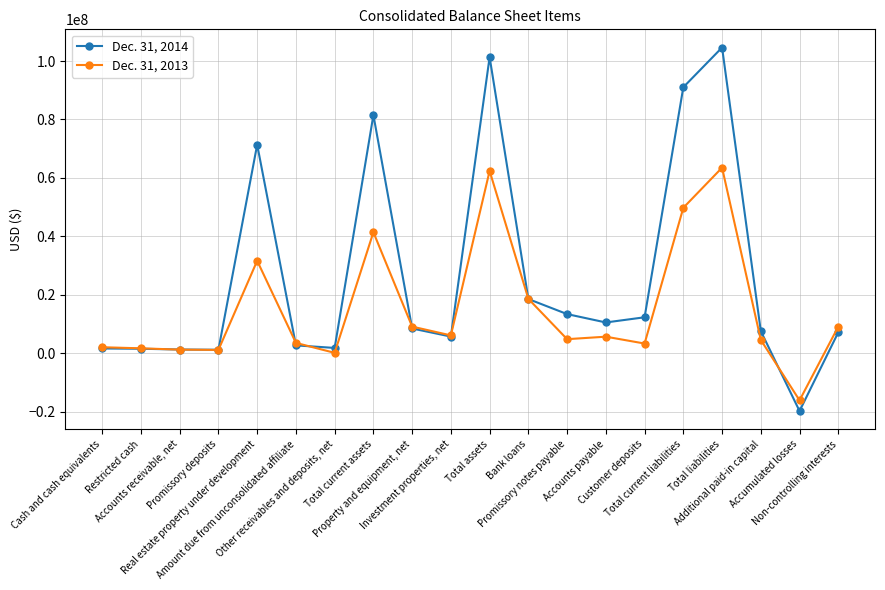

Does the chart display data point markers on the line(s)?

Yes